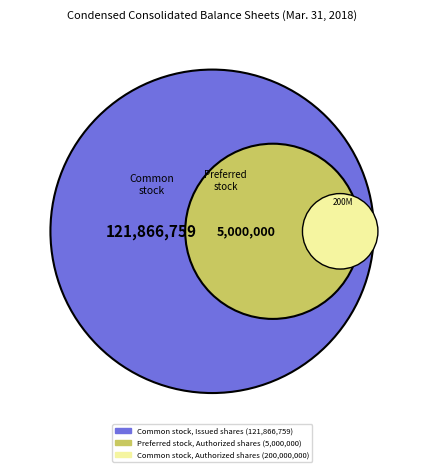

To the nearest percent, what is the average slice percentage?

33%